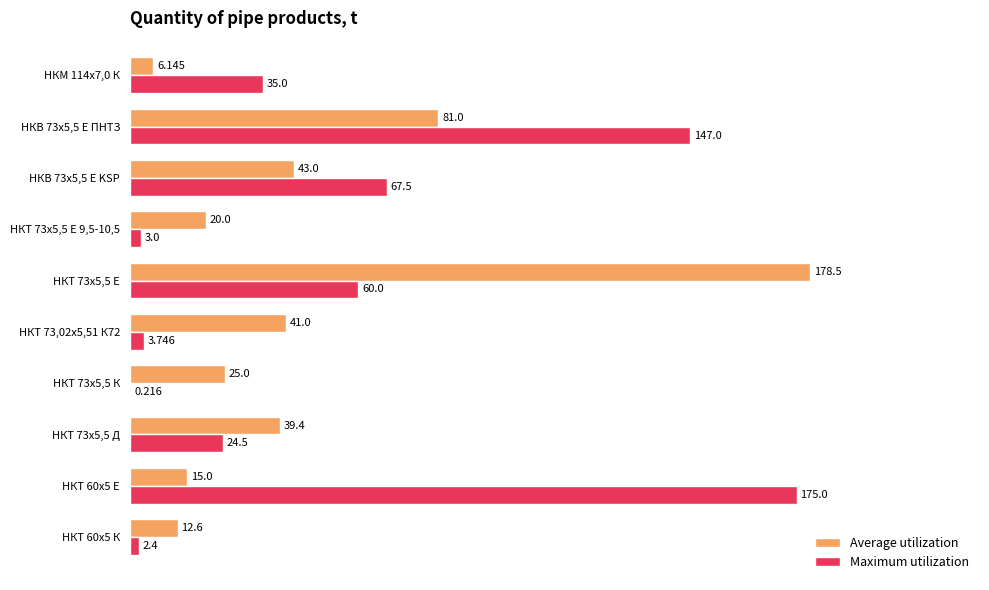

What is the sum of all Maximum utilization values?

518.4